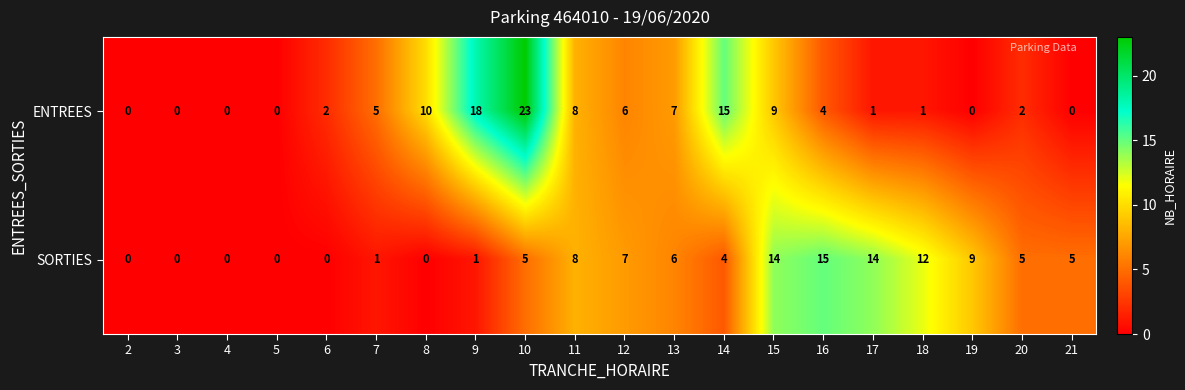

Where is ENTREES nearest to the value 11?

8